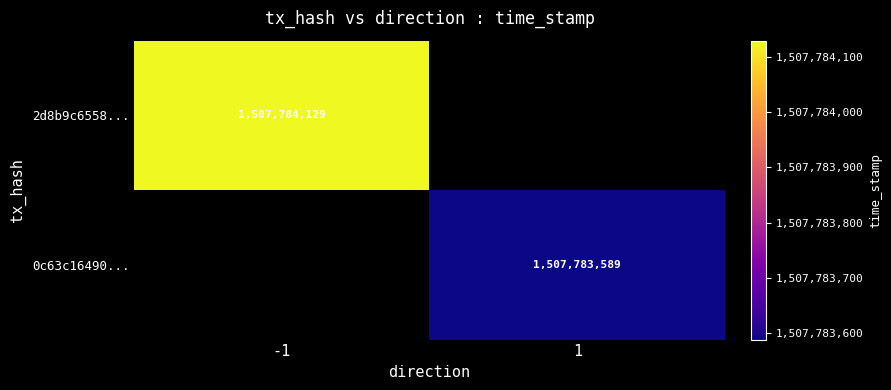

What is the total value across all series at time_stamp?

3015567718